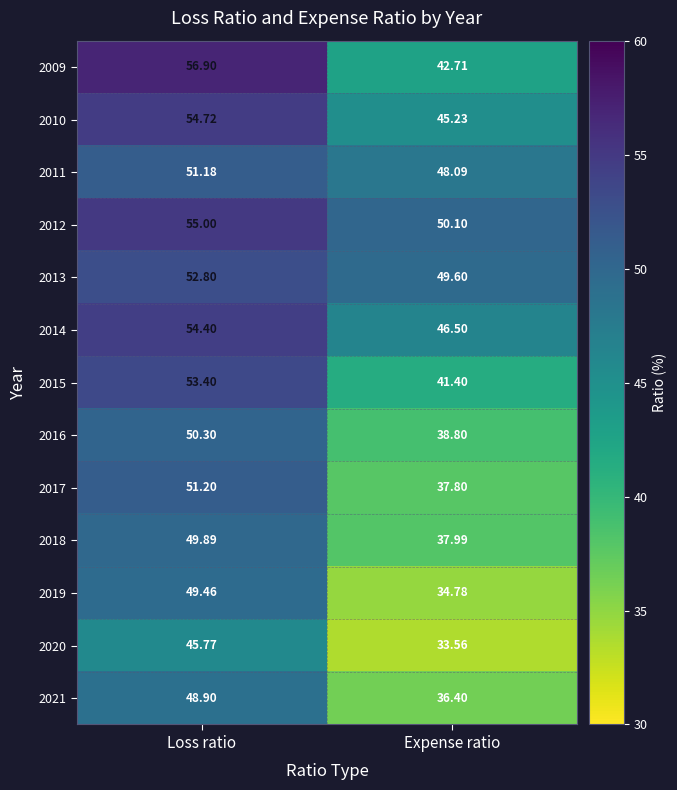

Rank the categories by 2019 value from lowest to highest.

Expense ratio, Loss ratio